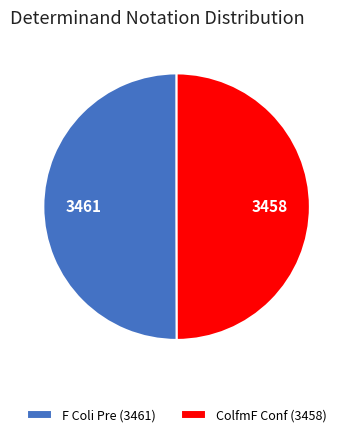

Approximately how many times larger is the value at ColfmF Conf (3458) compared to F Coli Pre (3461)?

1.0